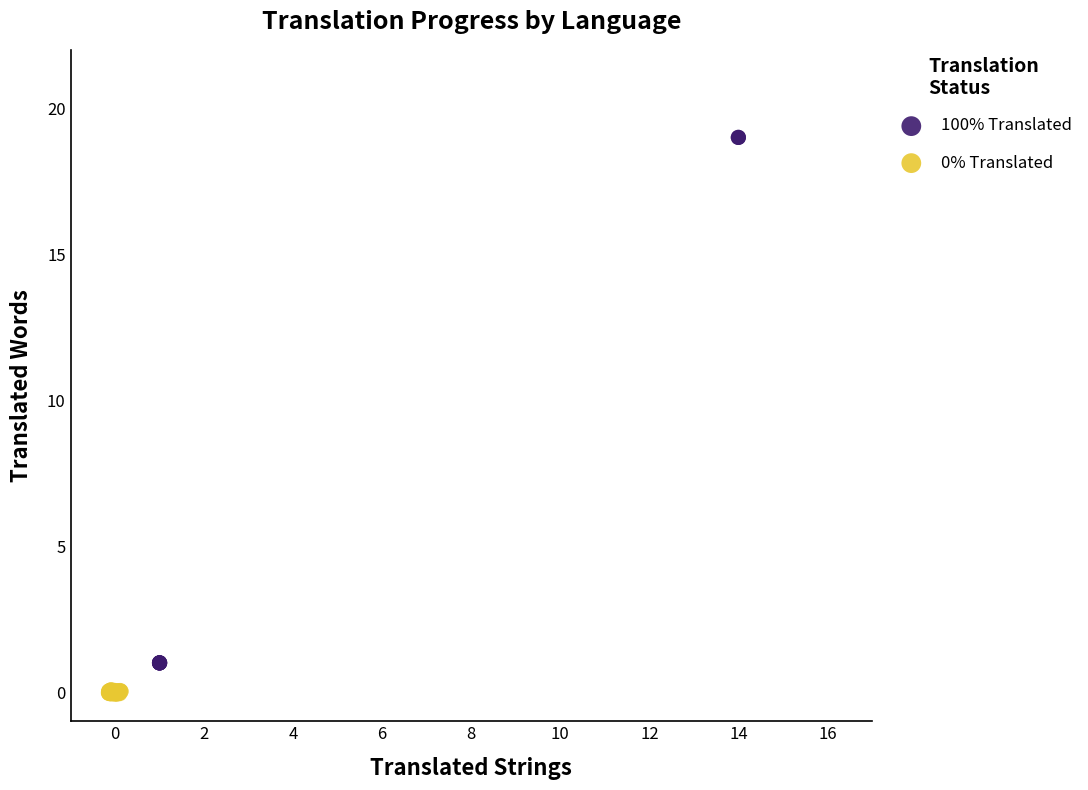

Which series reaches the maximum Y coordinate?

100% Translated